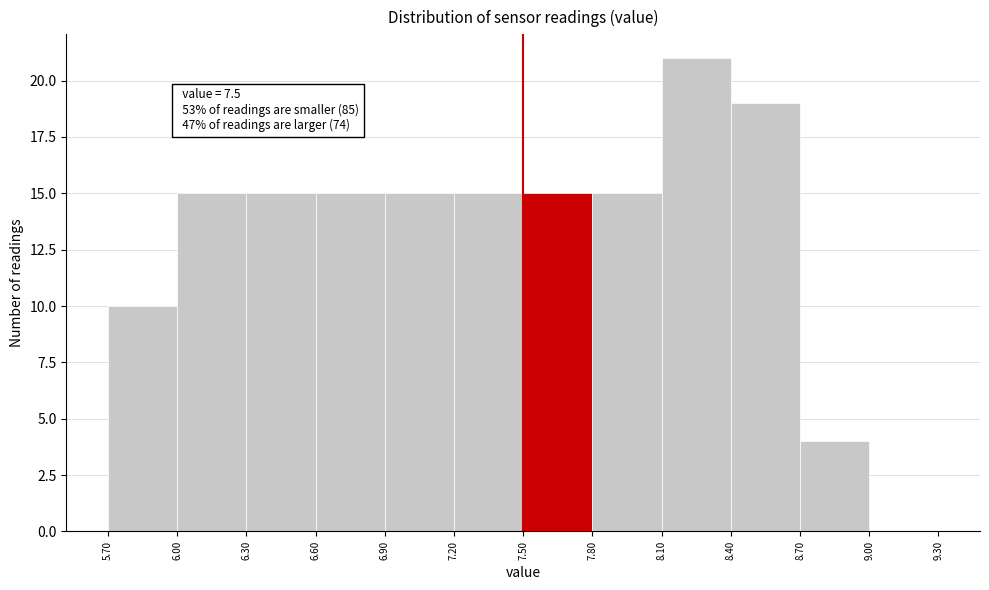

Over which range of the x-axis is the bar tallest?

8.10 to 8.40